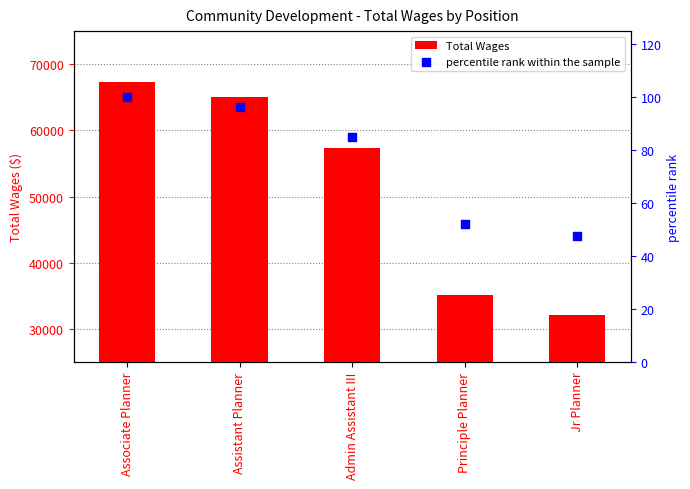

What is the total value across all series at Associate Planner?

67444.0